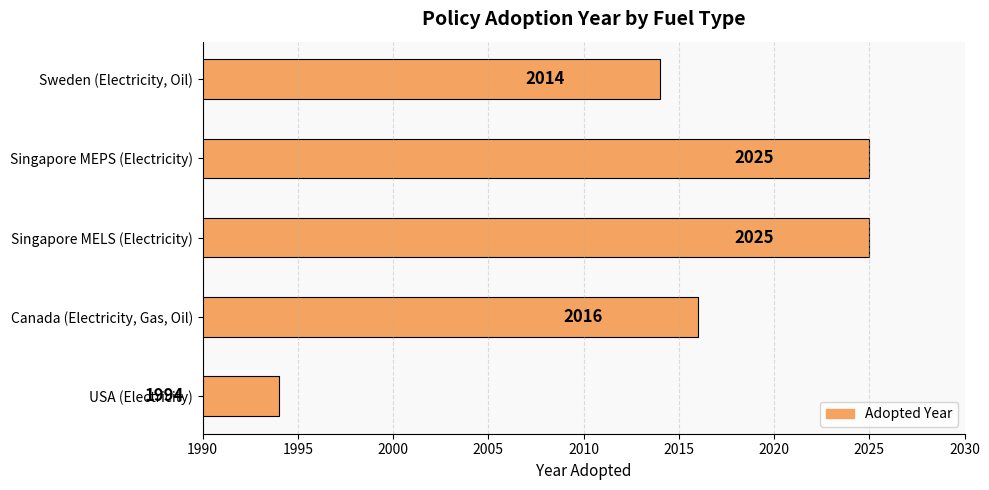

How many bars are there in total?

5